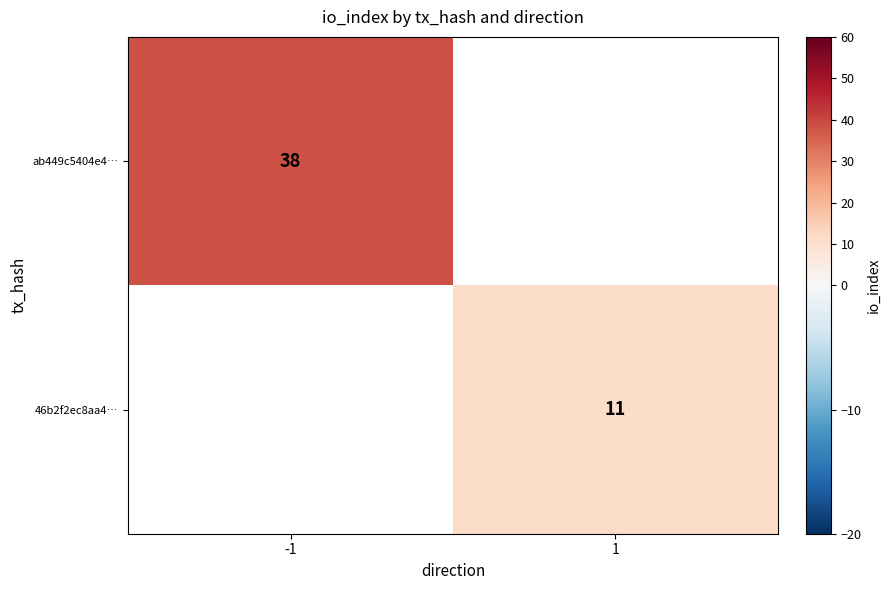

The value of ab449c5404e4… at -1 is 68. True or false?

False